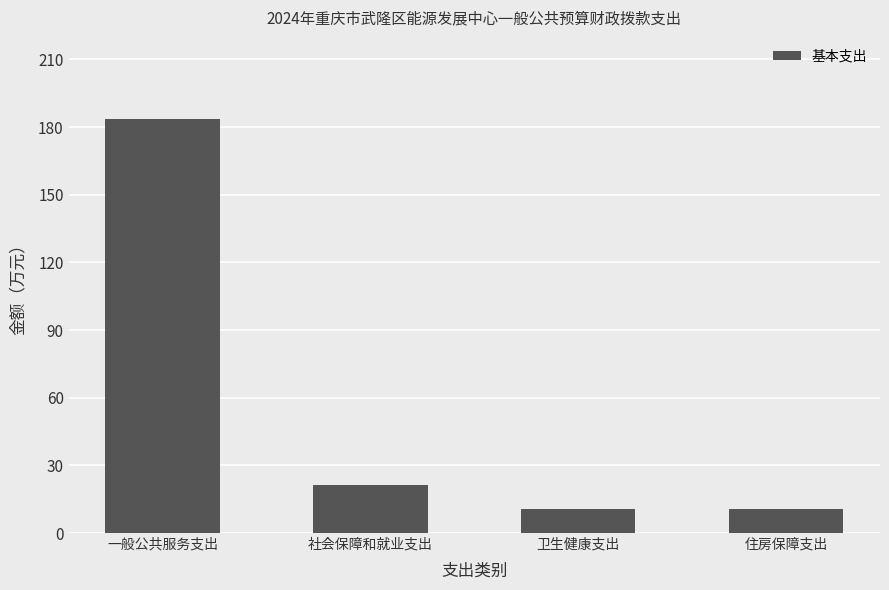

At which category does the chart reach its peak across all series?

一般公共服务支出